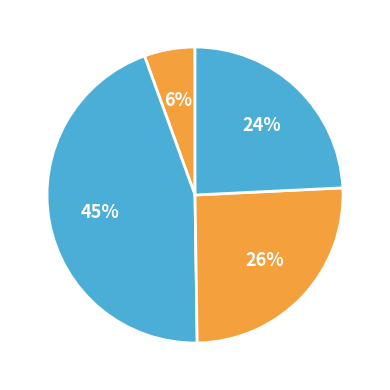

To the nearest percent, what is the difference between the largest and smallest slice percentages?

39%